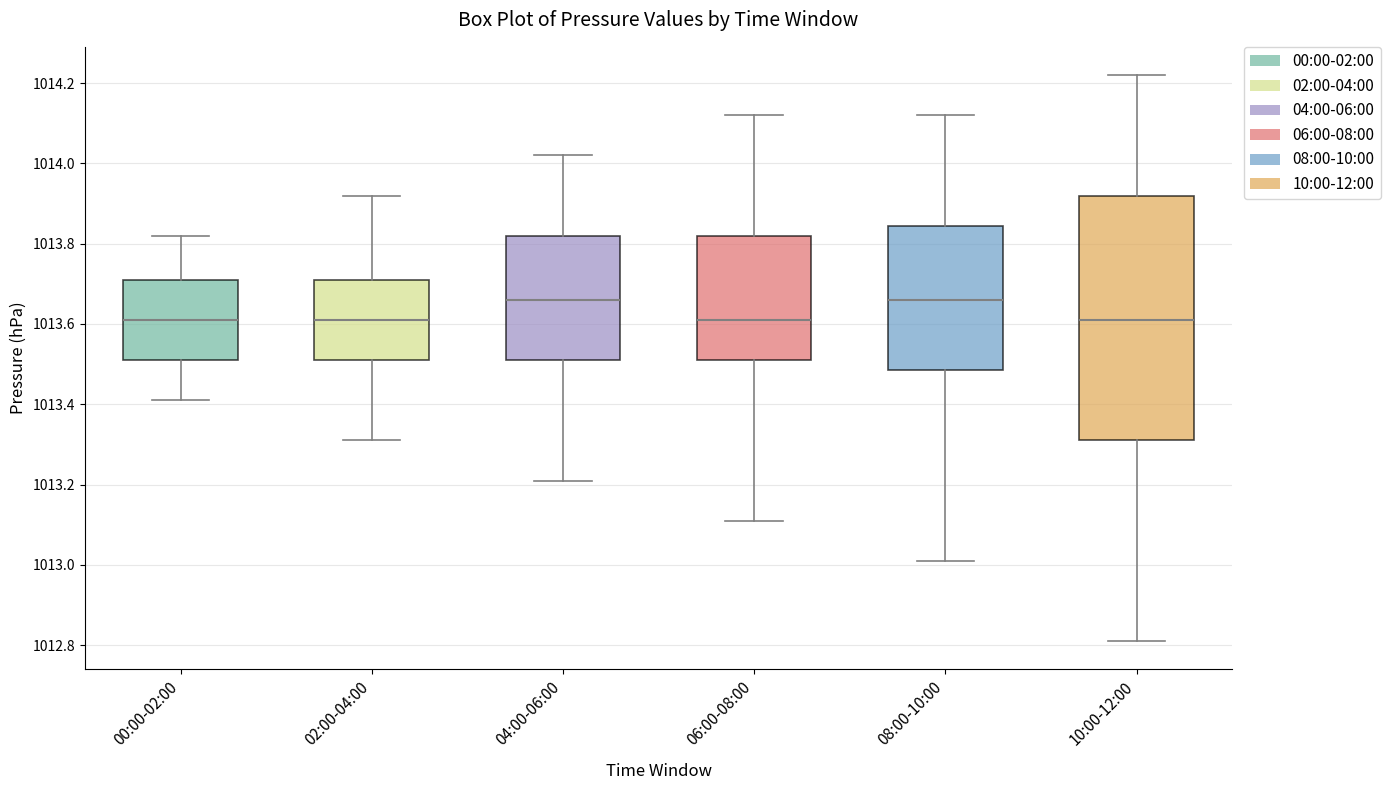

Reading left to right, transcribe this box plot: for each box, give where its median line is, the range the box spans, and where its two whiskers end, as read against the y-axis. The values are not printed on the chart, so give them approximately, as read against the axis.

00:00-02:00: median 1013.62, box 1013.52 to 1013.72, whiskers 1013.42 to 1013.82
02:00-04:00: median 1013.62, box 1013.52 to 1013.72, whiskers 1013.32 to 1013.92
04:00-06:00: median 1013.66, box 1013.52 to 1013.82, whiskers 1013.22 to 1014.02
06:00-08:00: median 1013.62, box 1013.52 to 1013.82, whiskers 1013.12 to 1014.12
08:00-10:00: median 1013.66, box 1013.48 to 1013.84, whiskers 1013.02 to 1014.12
10:00-12:00: median 1013.62, box 1013.32 to 1013.92, whiskers 1012.82 to 1014.22